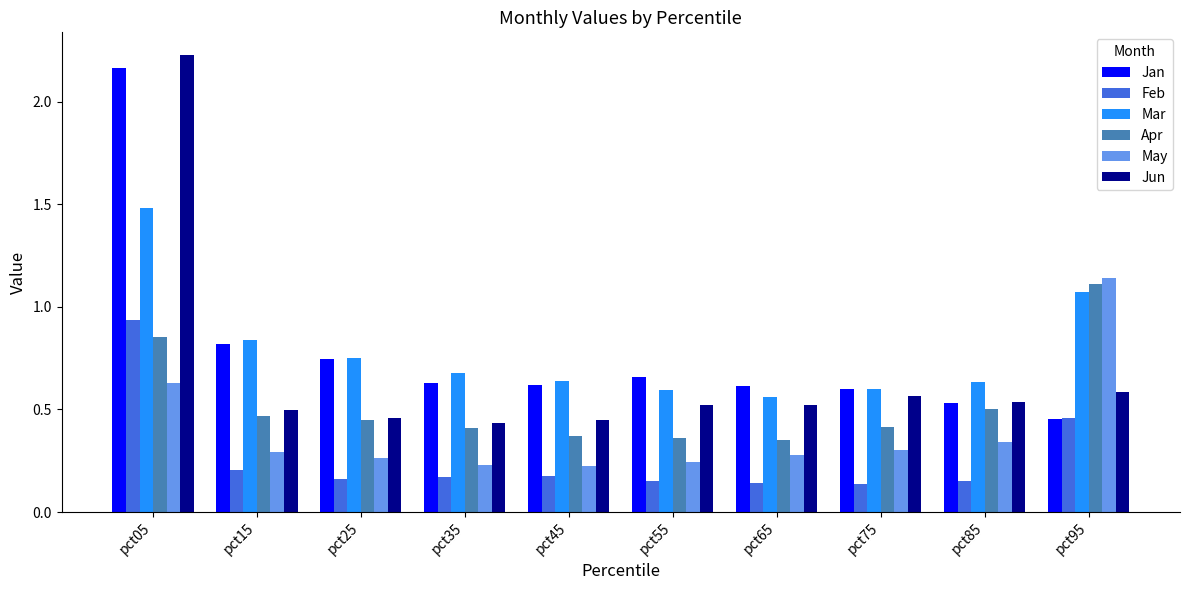

Are the bars grouped side by side (vs. stacked)?

Yes